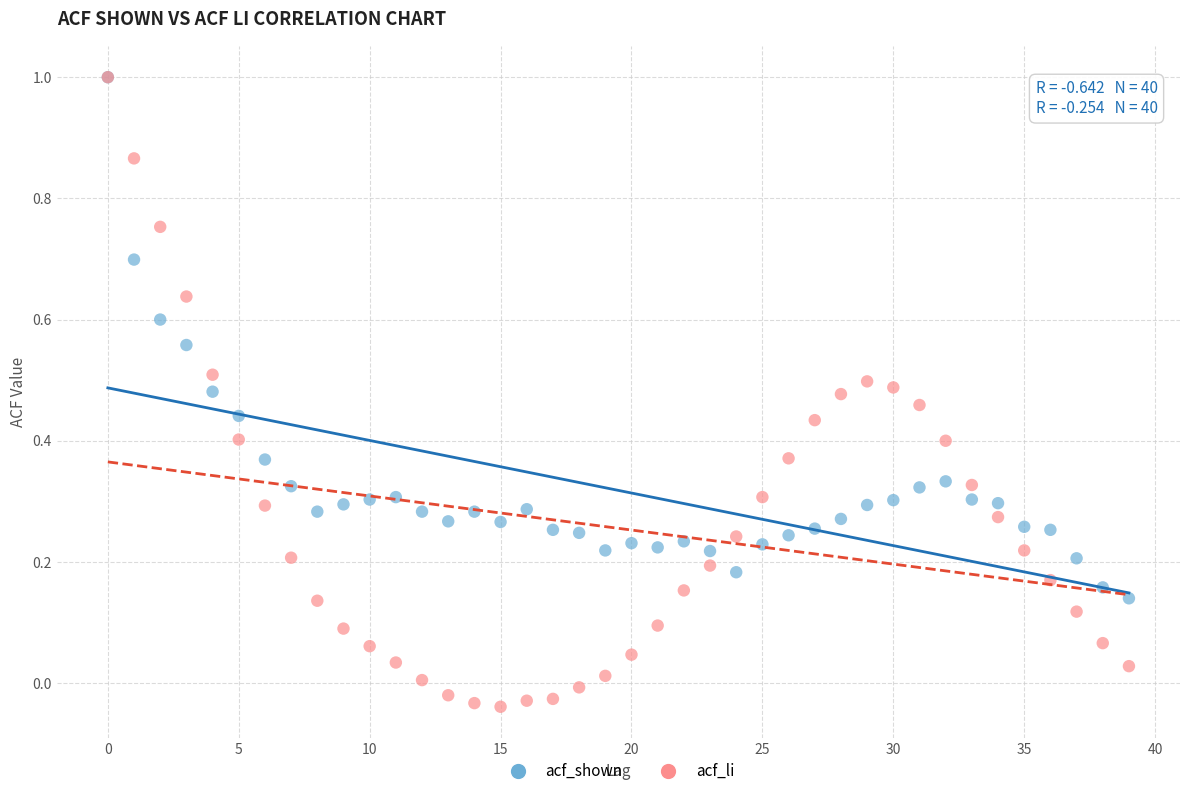

What are all the series names shown in the legend?

acf_shown, acf_li